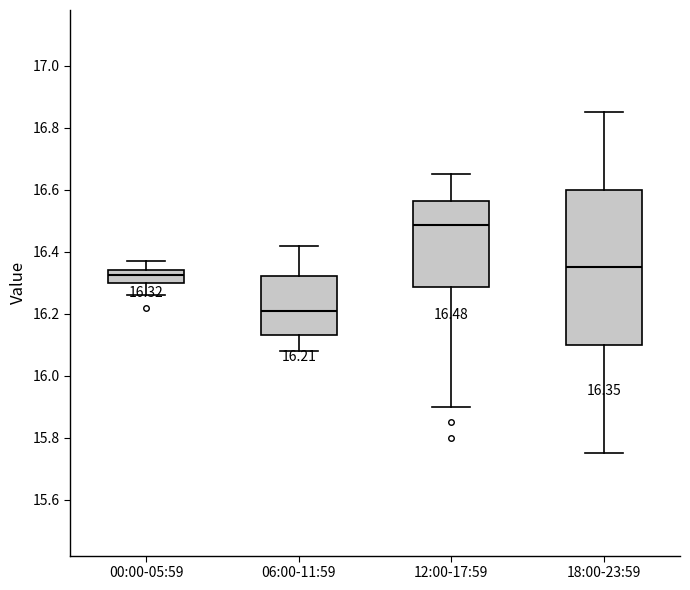

Which box is the tallest, from its lower edge to its upper edge?

18:00-23:59